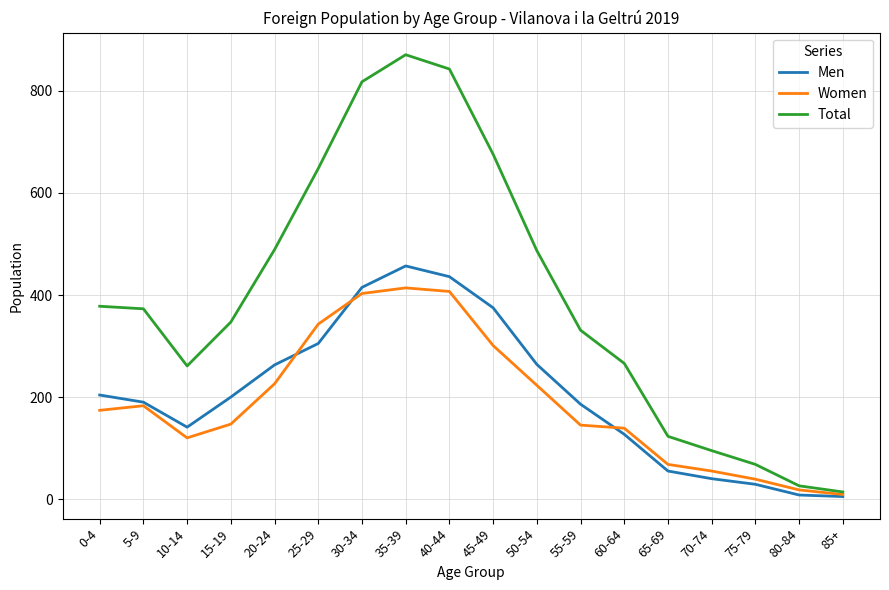

What is the greatest value displayed?

871